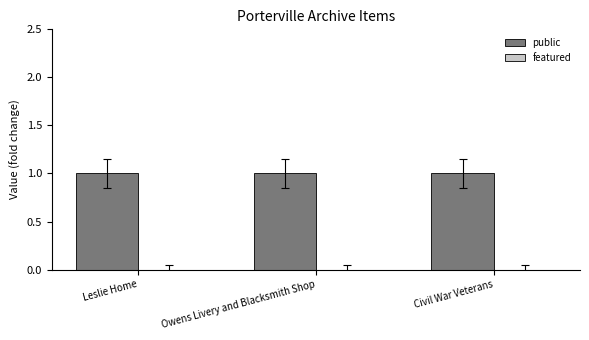

What is the value of the public bar at the 3rd from the left?

1